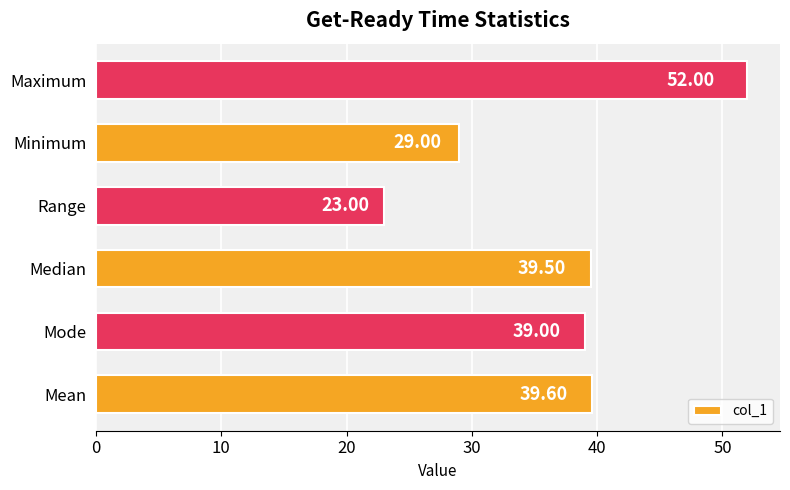

At which category does the chart reach its minimum across all series?

Range